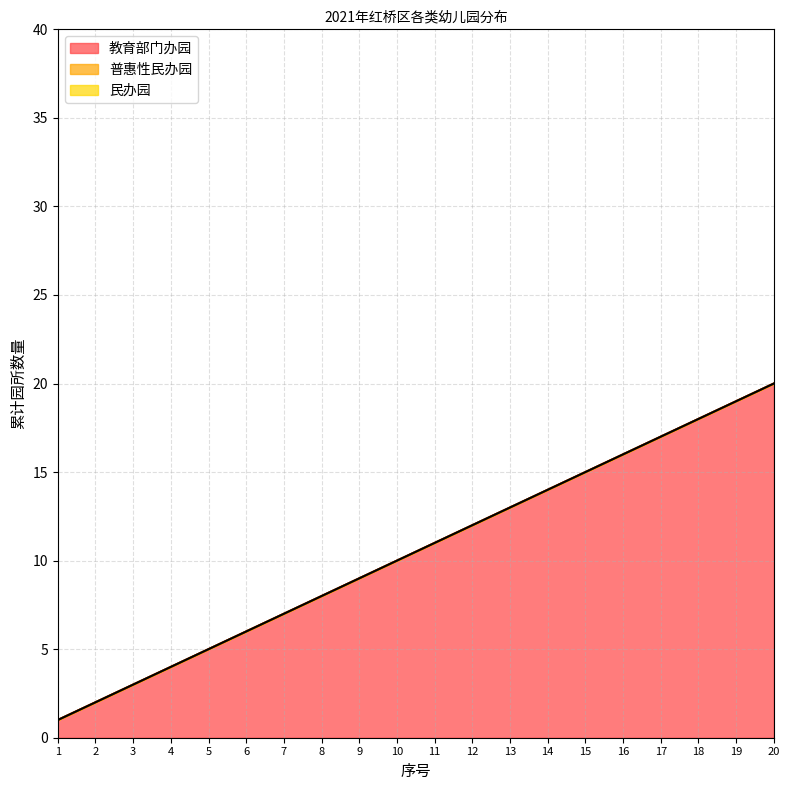

What is the lowest value of the 教育部门办园 series?

1